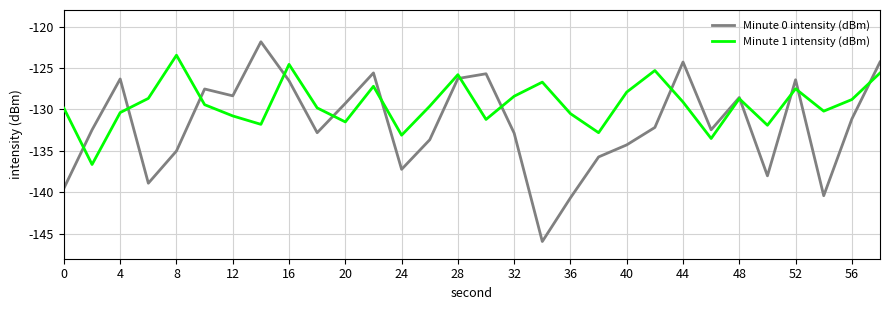

List the series in order of their peak value, lowest first.

Minute 1 intensity (dBm), Minute 0 intensity (dBm)